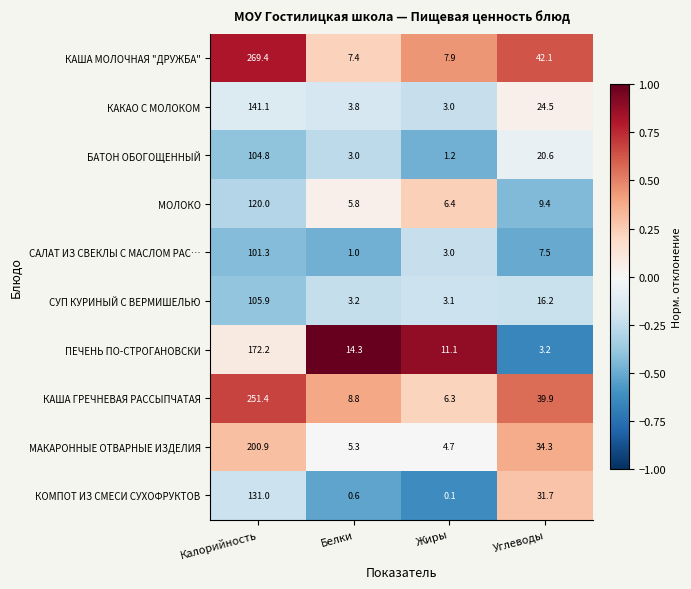

At which label does ПЕЧЕНЬ ПО-СТРОГАНОВСКИ first exceed 14?

Калорийность